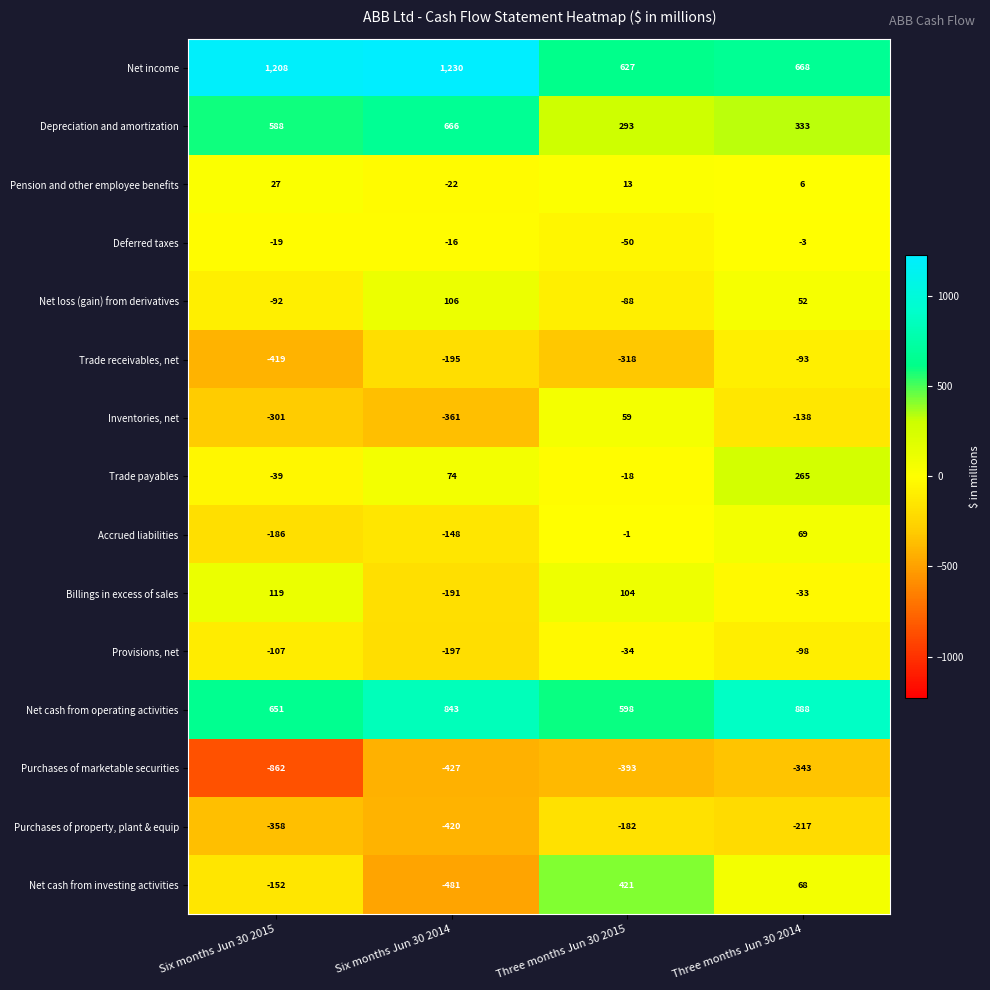

What is the lowest value of the Pension and other employee benefits series?

-22